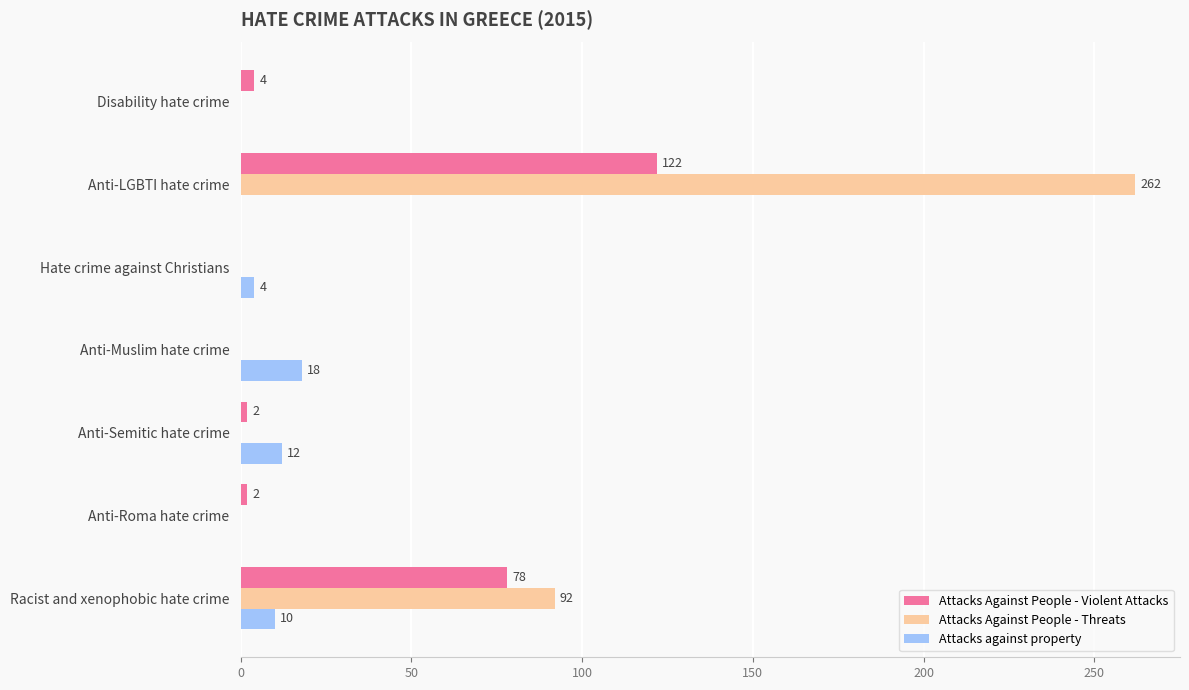

The Attacks Against People - Violent Attacks series shows 4 at Disability hate crime. True or false?

True